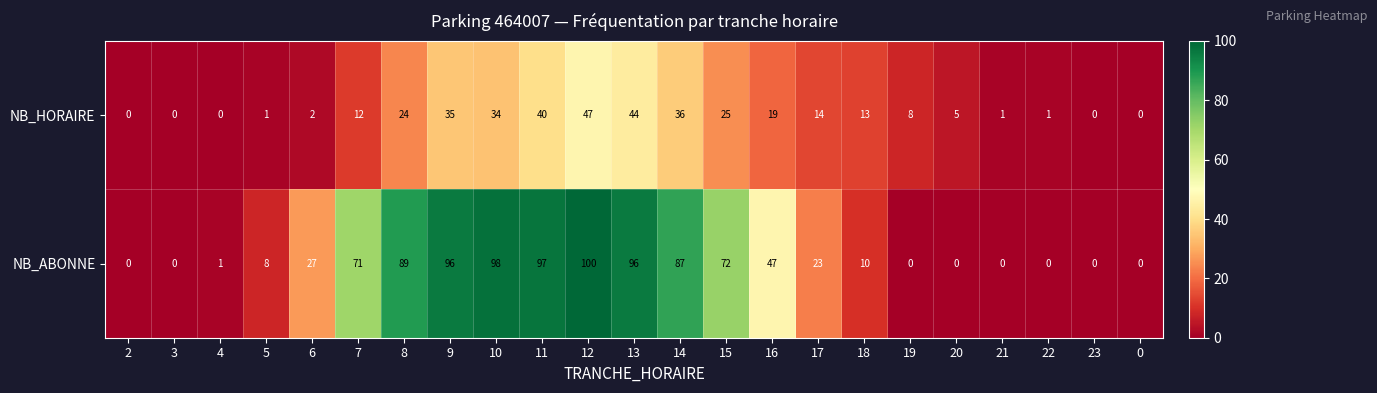

What is the maximum value shown in the chart?

100